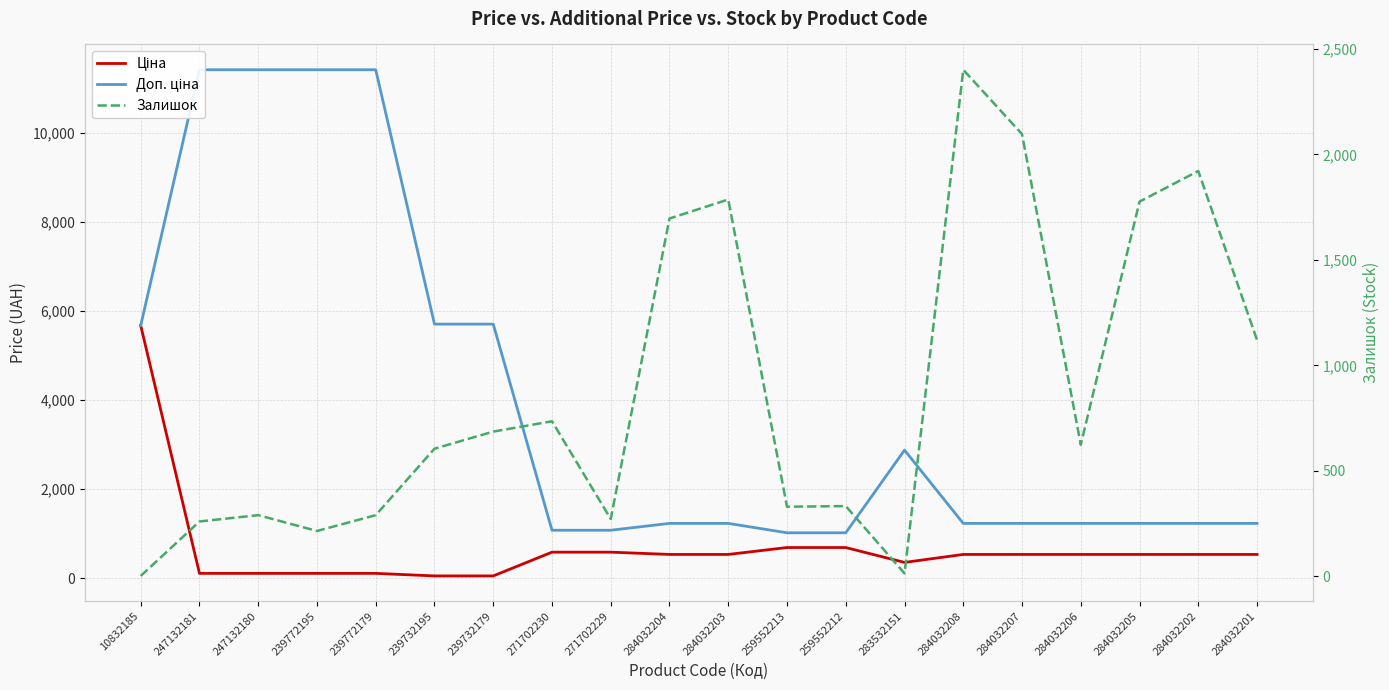

Reading left to right, extract all data points from this chart.

Ціна: 10832185=5673.8	247132181=114.1	247132180=114.1	239772195=114.1	239772179=114.1	239732195=57.0	239732179=57.0	271702230=589.9	271702229=589.9	284032204=539.0	284032203=539.0	259552213=693.7	259552212=693.7	283532151=359.9	284032208=539.0	284032207=539.0	284032206=539.0	284032205=539.0	284032202=539.0	284032201=539.0
Доп. ціна: 10832185=5673.8	247132181=11410.0	247132180=11410.0	239772195=11410.0	239772179=11410.0	239732195=5705.0	239732179=5705.0	271702230=1081.7	271702229=1081.7	284032204=1235.4	284032203=1235.4	259552213=1024.6	259552212=1024.6	283532151=2878.8	284032208=1235.4	284032207=1235.4	284032206=1235.4	284032205=1235.4	284032202=1235.4	284032201=1235.4
Залишок: 10832185=2.0	247132181=260.0	247132180=290.0	239772195=215.0	239772179=290.0	239732195=605.0	239732179=686.0	271702230=735.0	271702229=272.0	284032204=1696.0	284032203=1786.0	259552213=330.0	259552212=333.0	283532151=14.0	284032208=2401.0	284032207=2096.0	284032206=624.0	284032205=1776.0	284032202=1921.0	284032201=1120.0